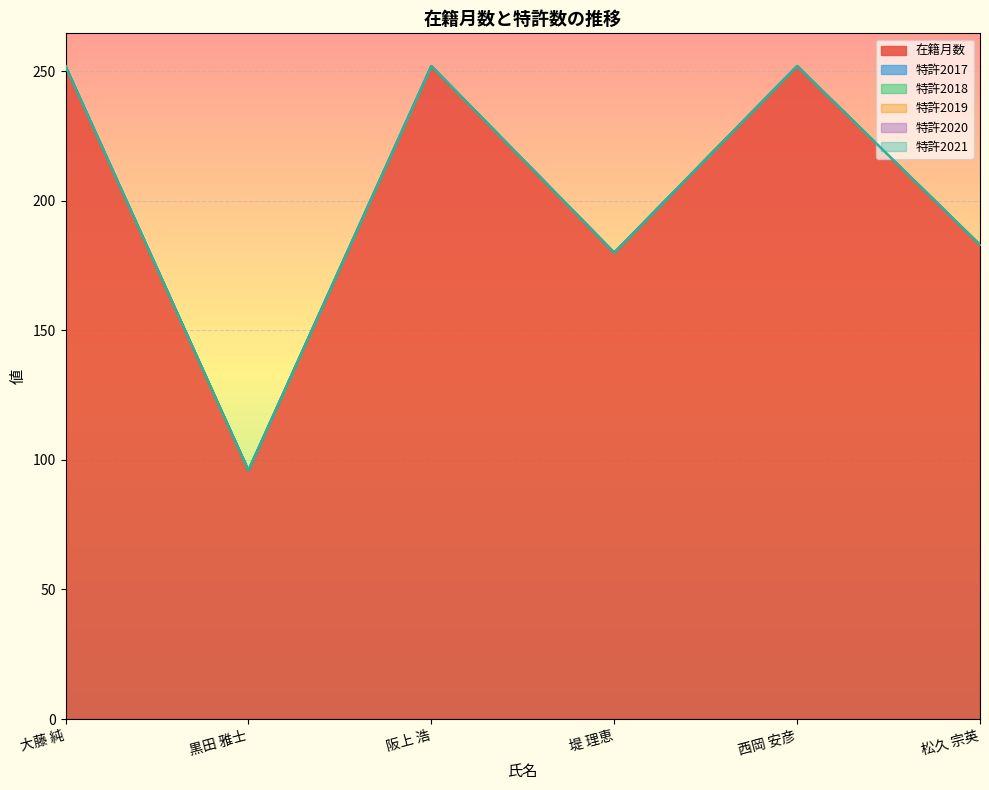

Is the value of 特許2017 at 黒田 雅士 greater than the value of 特許2020 at 西岡 安彦?

No